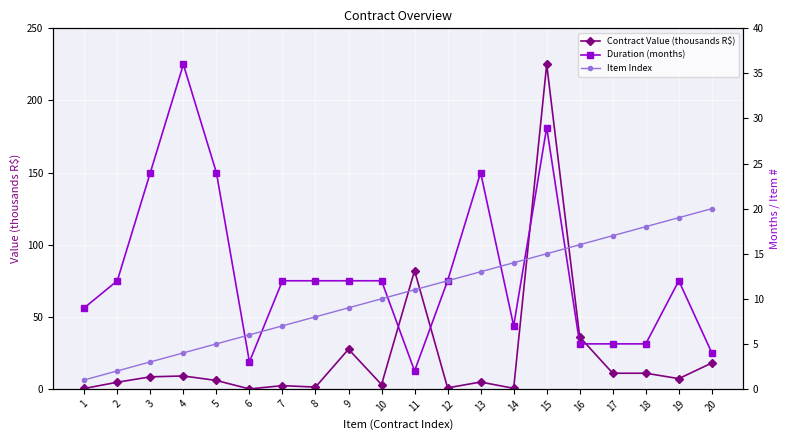

At which label does Item Index reach its minimum?

1